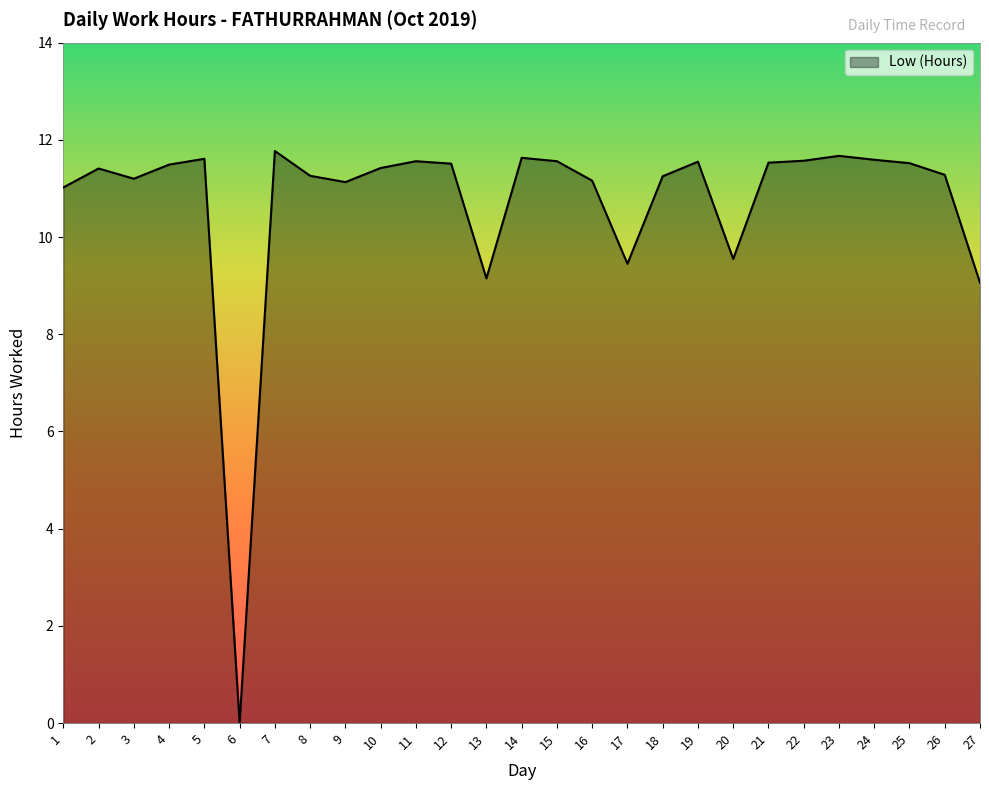

Does the chart have visible grid lines?

No